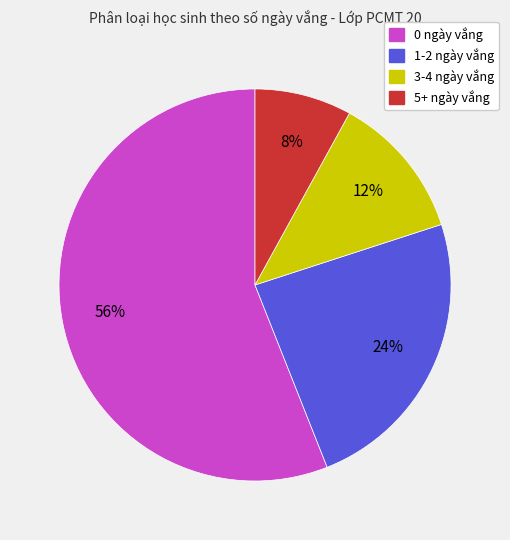

To the nearest percent, what is the difference between the largest and smallest slice percentages?

48%